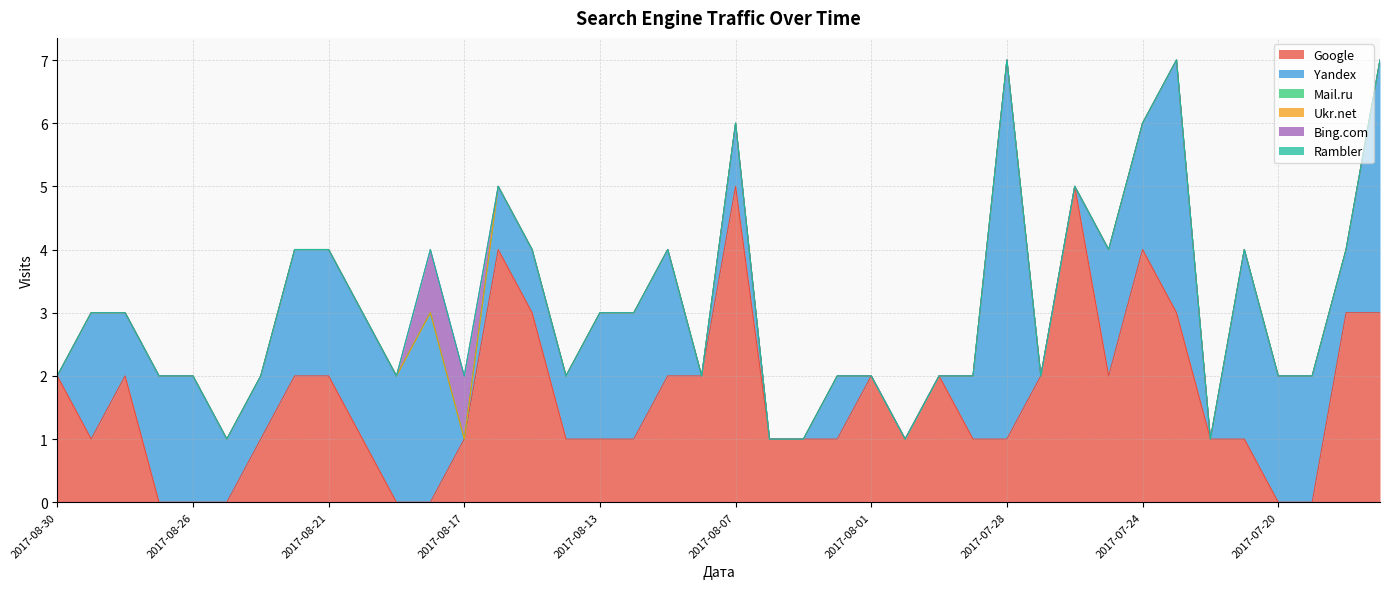

How many intersections are there between Yandex and Bing.com?

2